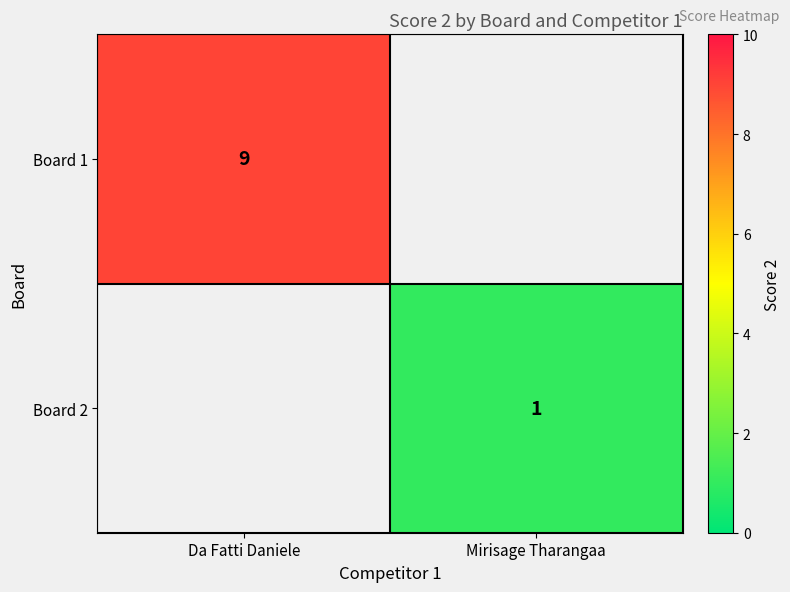

True or false: Board 2 has a value of 2 at Mirisage Tharangaa.

False